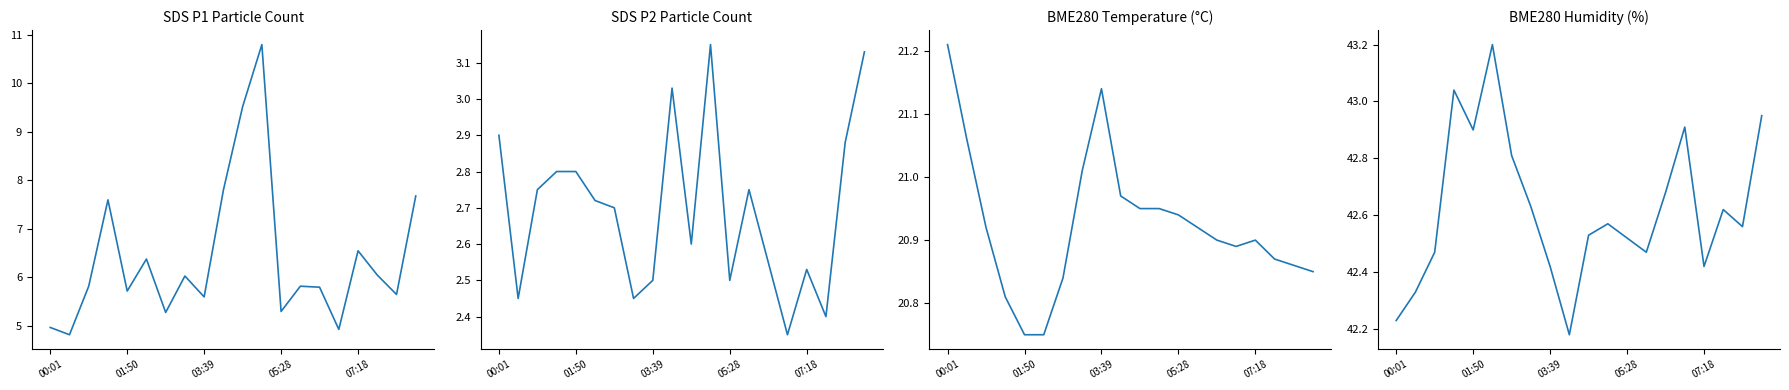

At which category is the sum across all series the highest?

11